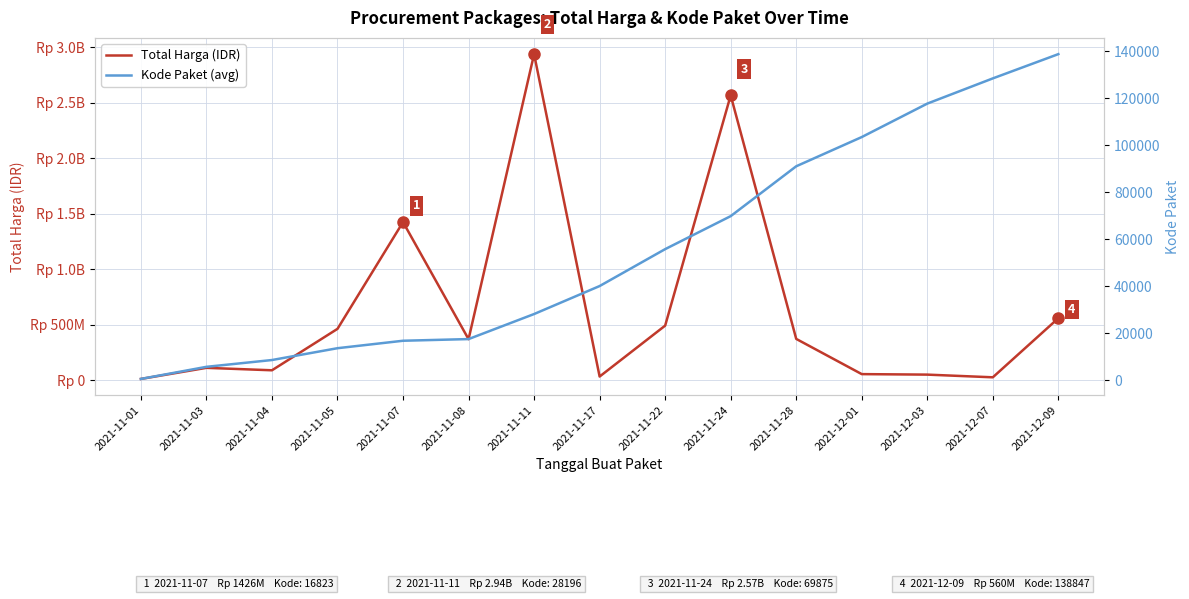

True or false: Kode Paket (avg) and Total Harga (IDR) cross at least once.

False